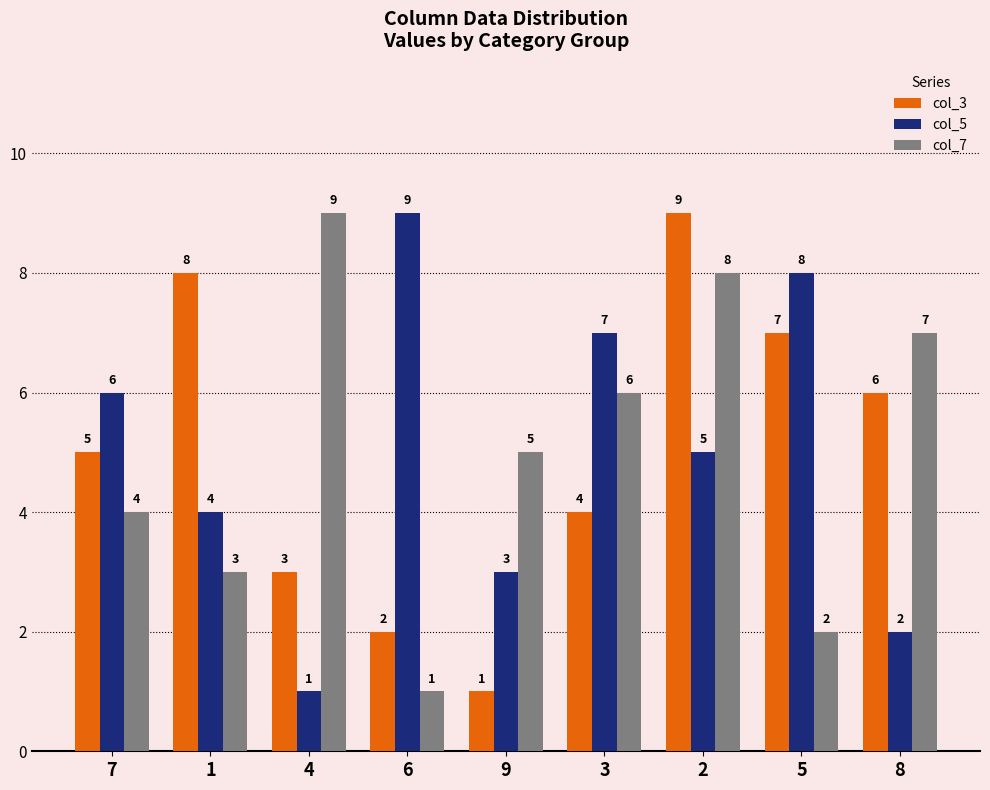

What position from the left is 3?

6